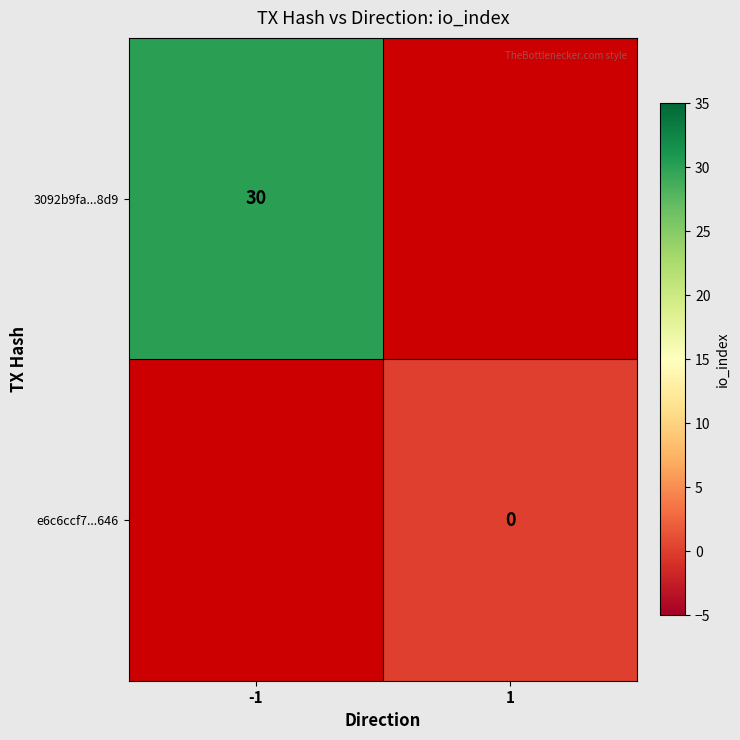

True or false: 3092b9fa...8d9 has a value of 48 at -1.

False